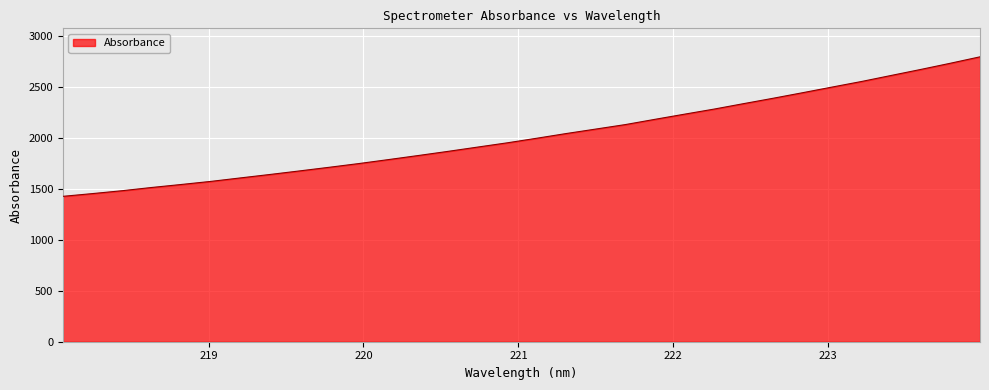

What is the difference between the maximum and minimum values?

1370.5